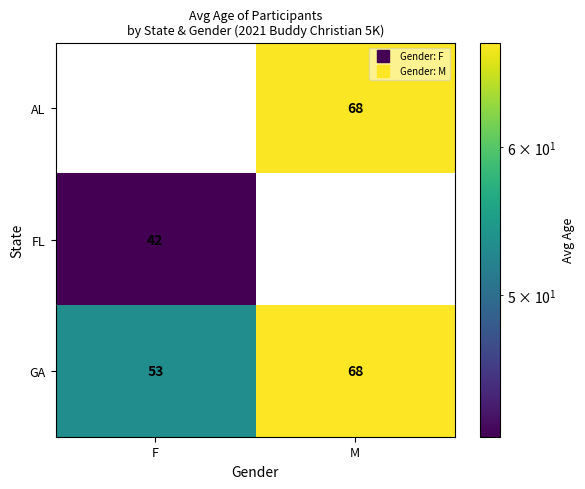

How many values in the AL series are below 68?

1